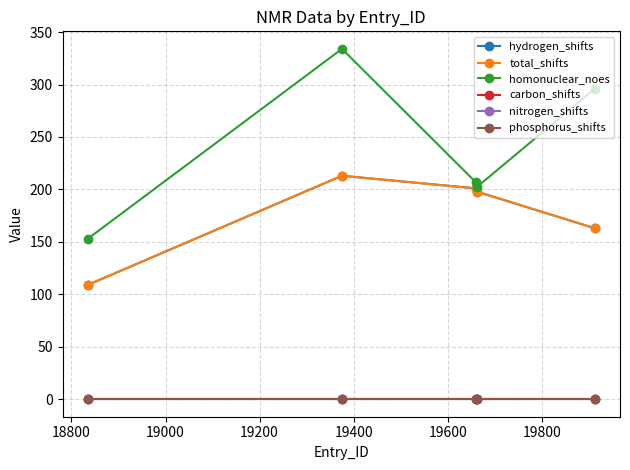

Reading right to left, list all the values displayed in this chart.

hydrogen_shifts: 163	198	201	213	109
total_shifts: 163	198	201	213	109
homonuclear_noes: 296	202	207	334	153
carbon_shifts: 0	0	0	0	0
nitrogen_shifts: 0	0	0	0	0
phosphorus_shifts: 0	0	0	0	0